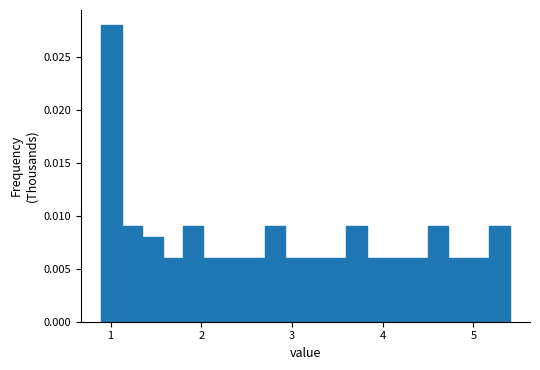

Around what value on the x-axis is the tallest bar? Give the approximate position of its centre, as read against the axis.

1.0